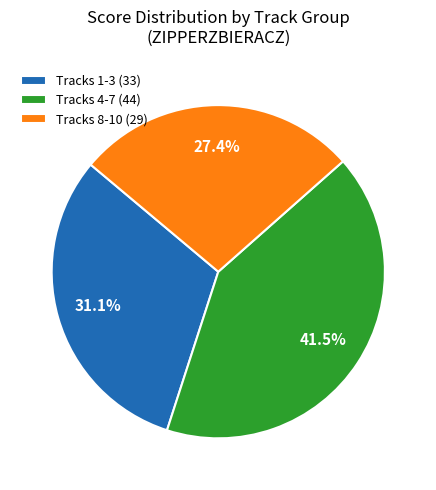

What percentage do Tracks 4-7 (44) and Tracks 1-3 (33) together represent?

72.6%